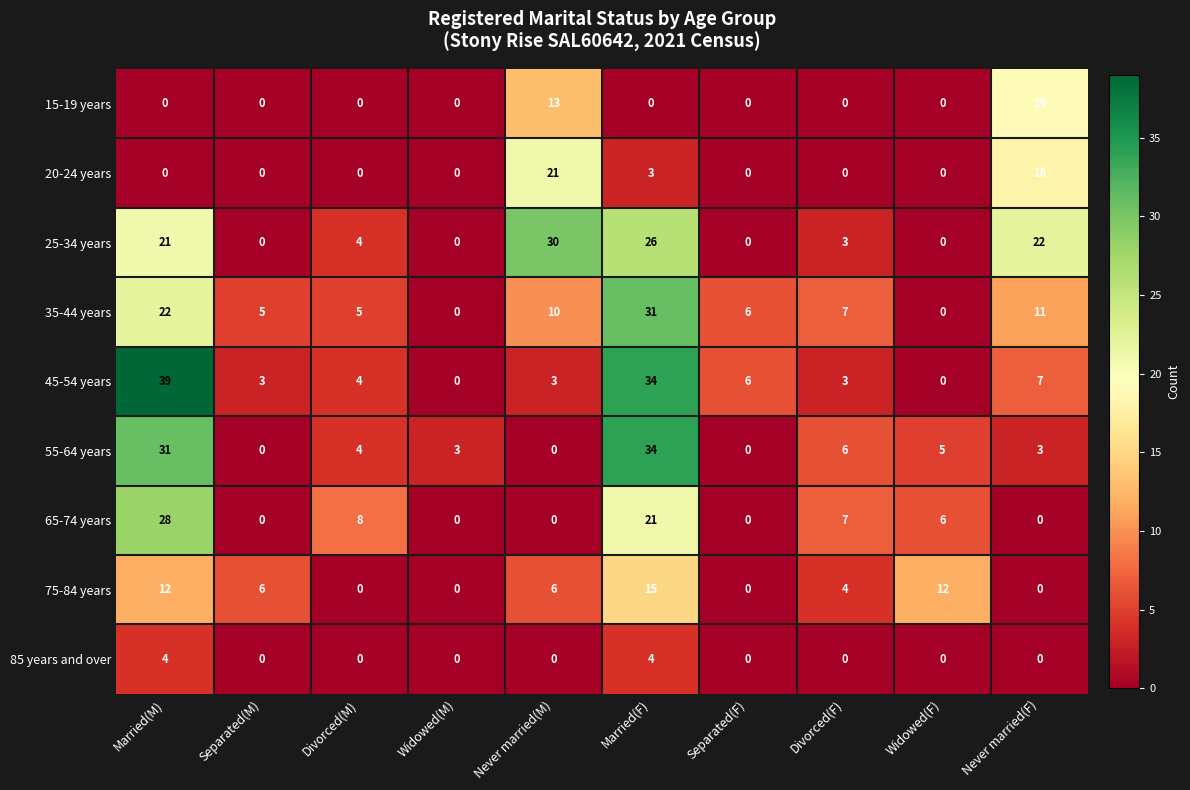

Which series has the largest range (max minus min)?

45-54 years